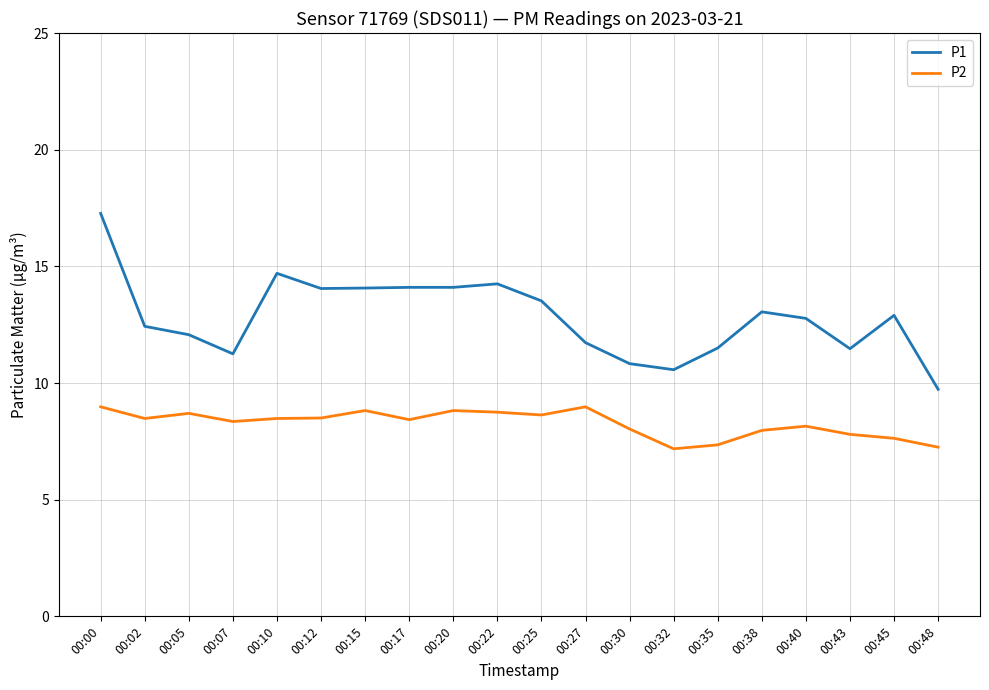

What is the total value across all series at 00:17?

22.5